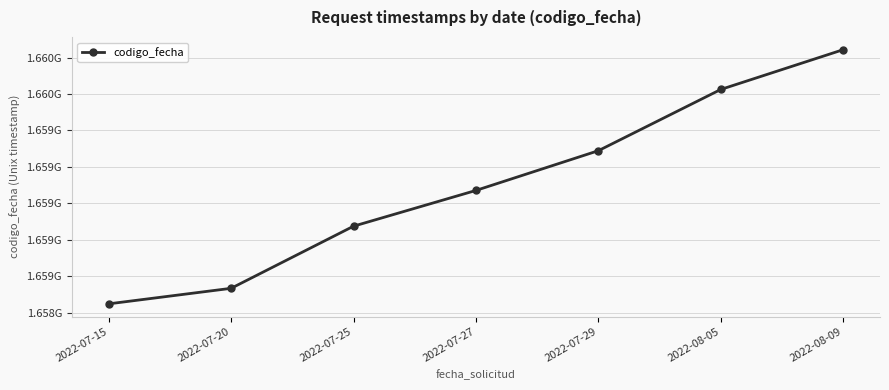

At which category does the chart reach its peak across all series?

2022-08-09